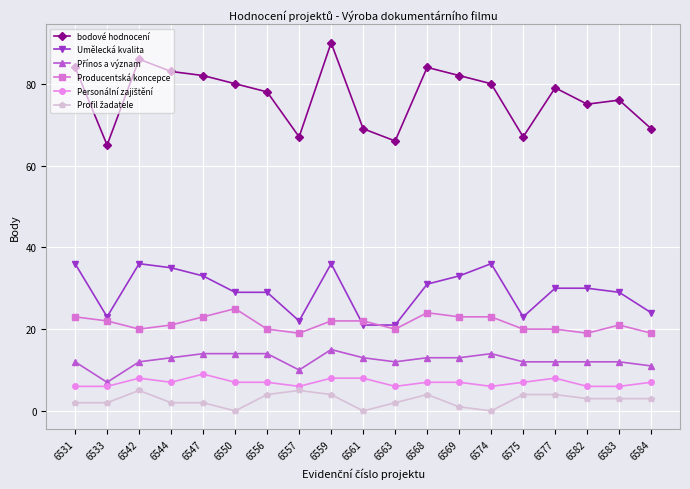

What is the sum of all Umělecká kvalita values?

557